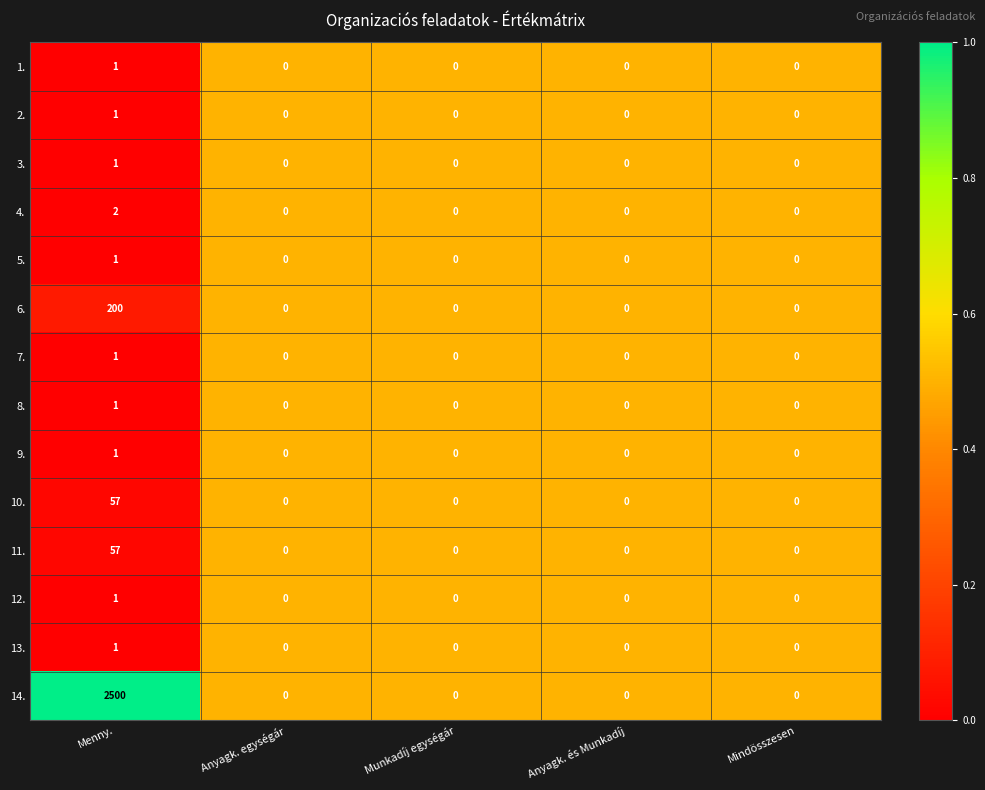

Which series has the largest range (max minus min)?

14.